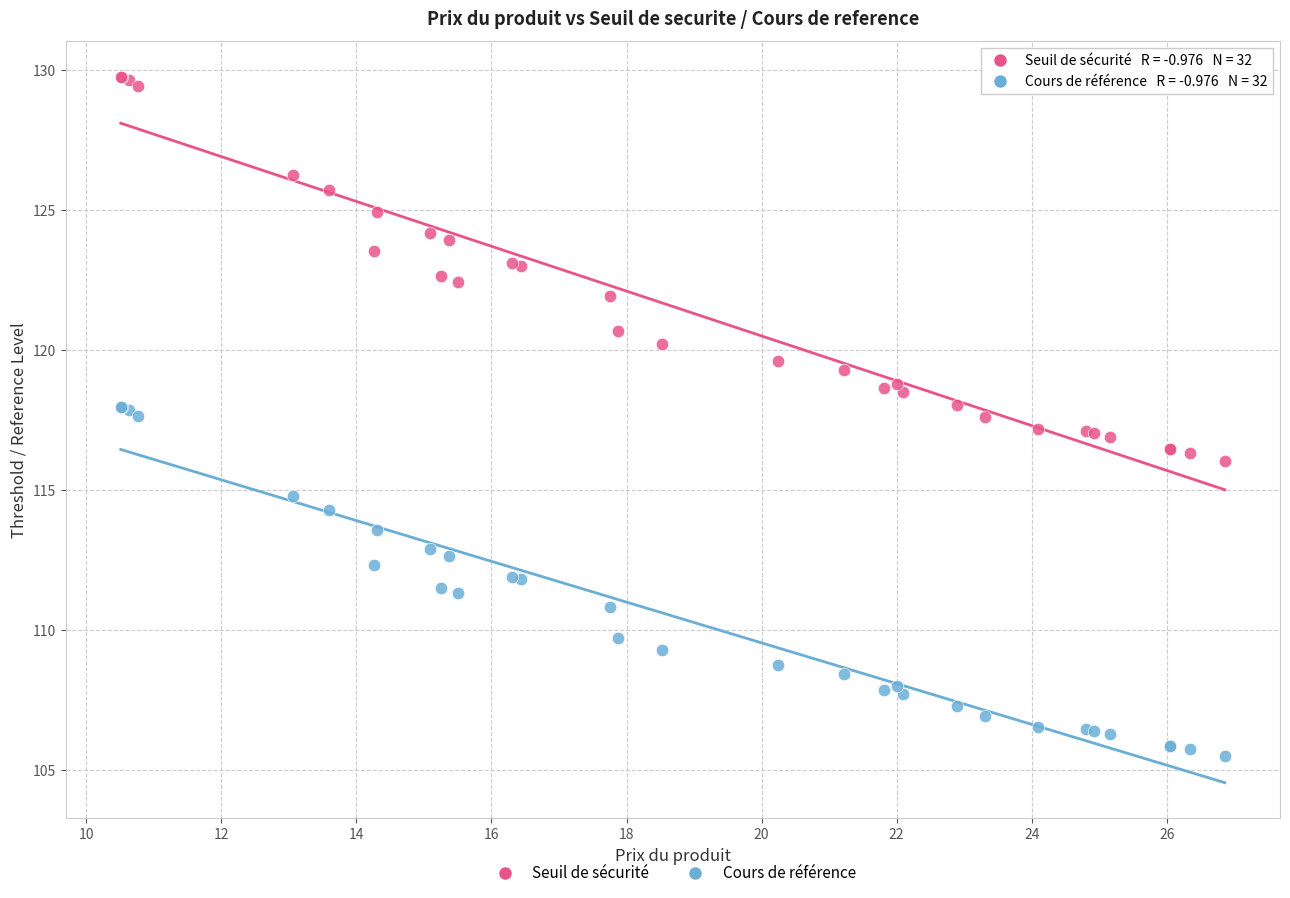

What is the X range (max minus min) for the scatter plot?

16.4